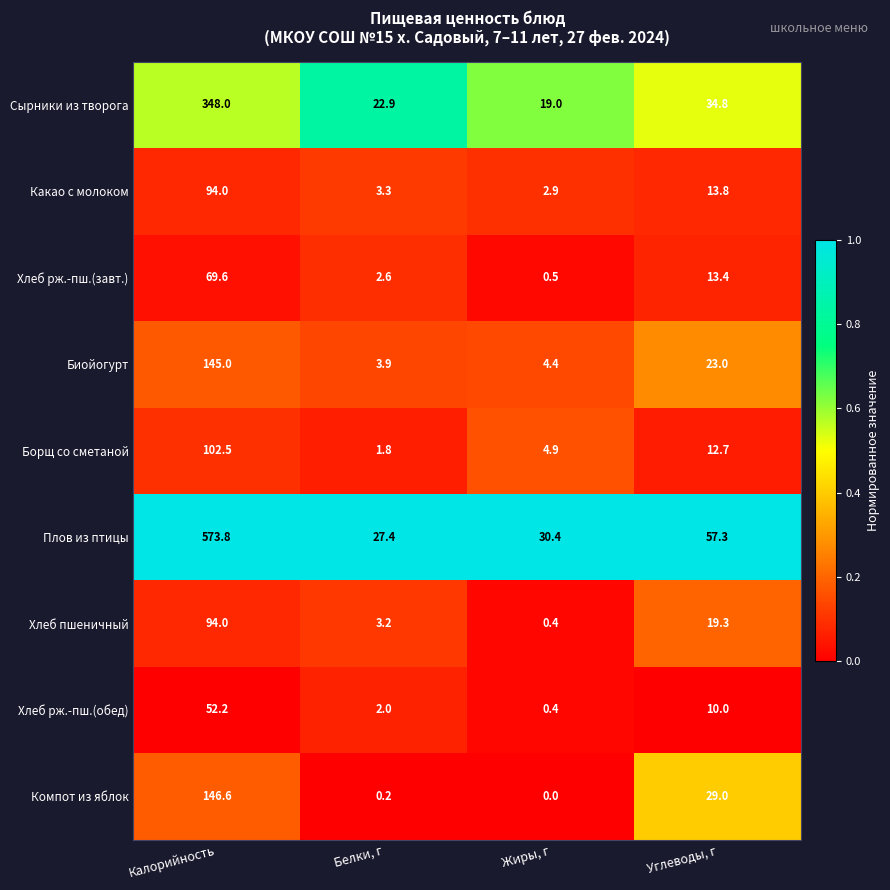

Is the value of Сырники из творога at Белки, г greater than the value of Биойогурт at Калорийность?

No